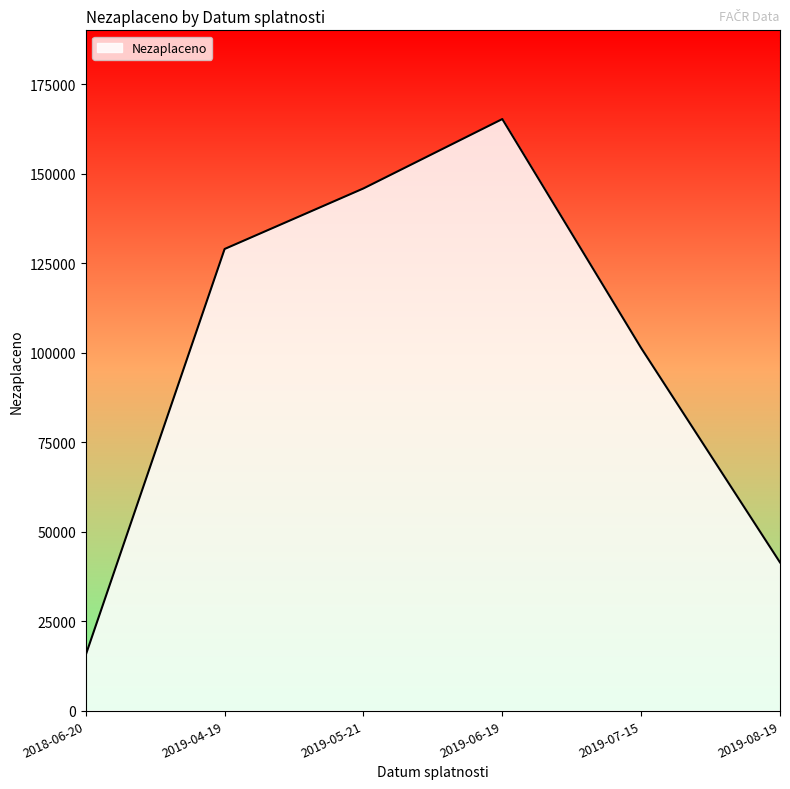

What is the ratio of the value at 2019-06-19 to the value at 2019-08-19?

4.0